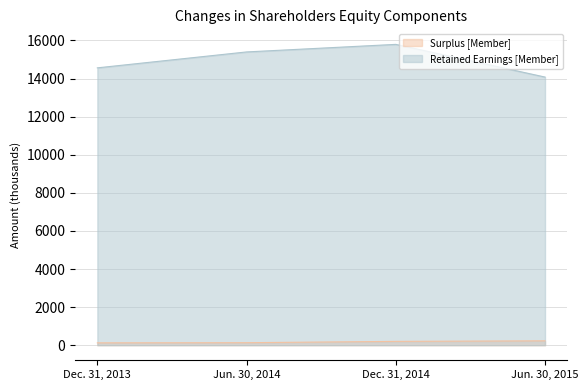

Reading right to left, what are all the values shown in this chart?

Surplus [Member]: 230	201	132	124
Retained Earnings [Member]: 14079	15795	15398	14562